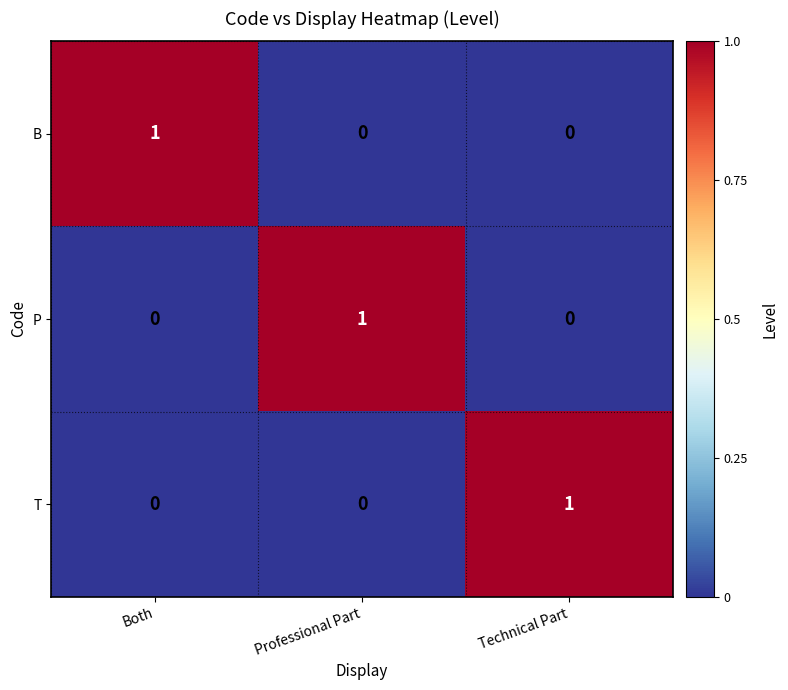

At how many categories does at least one series exceed 0?

3